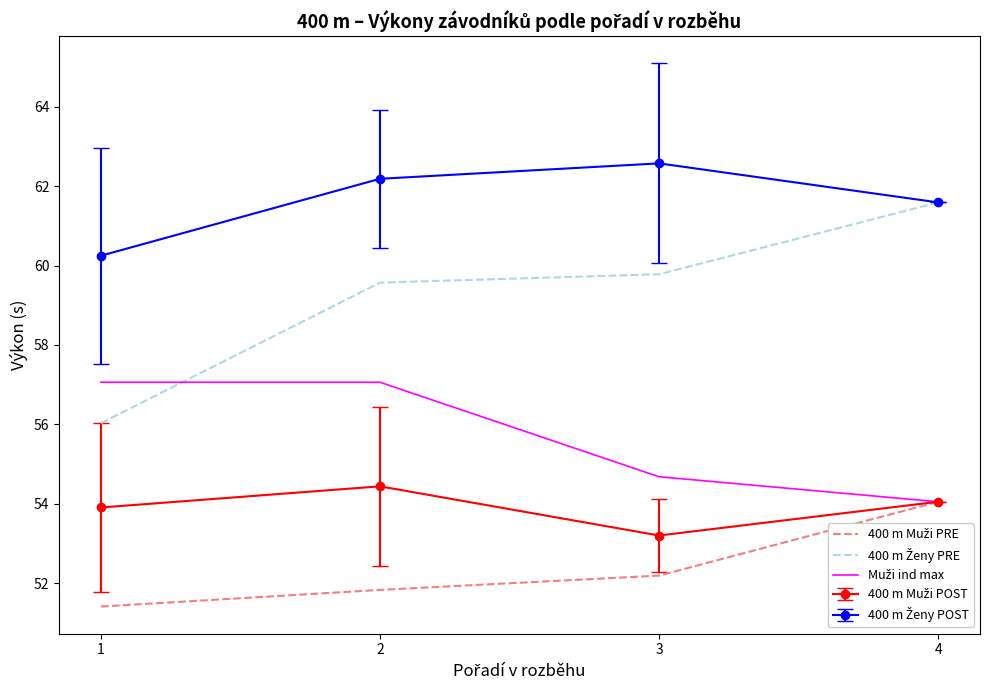

At which category does the chart reach its peak across all series?

3